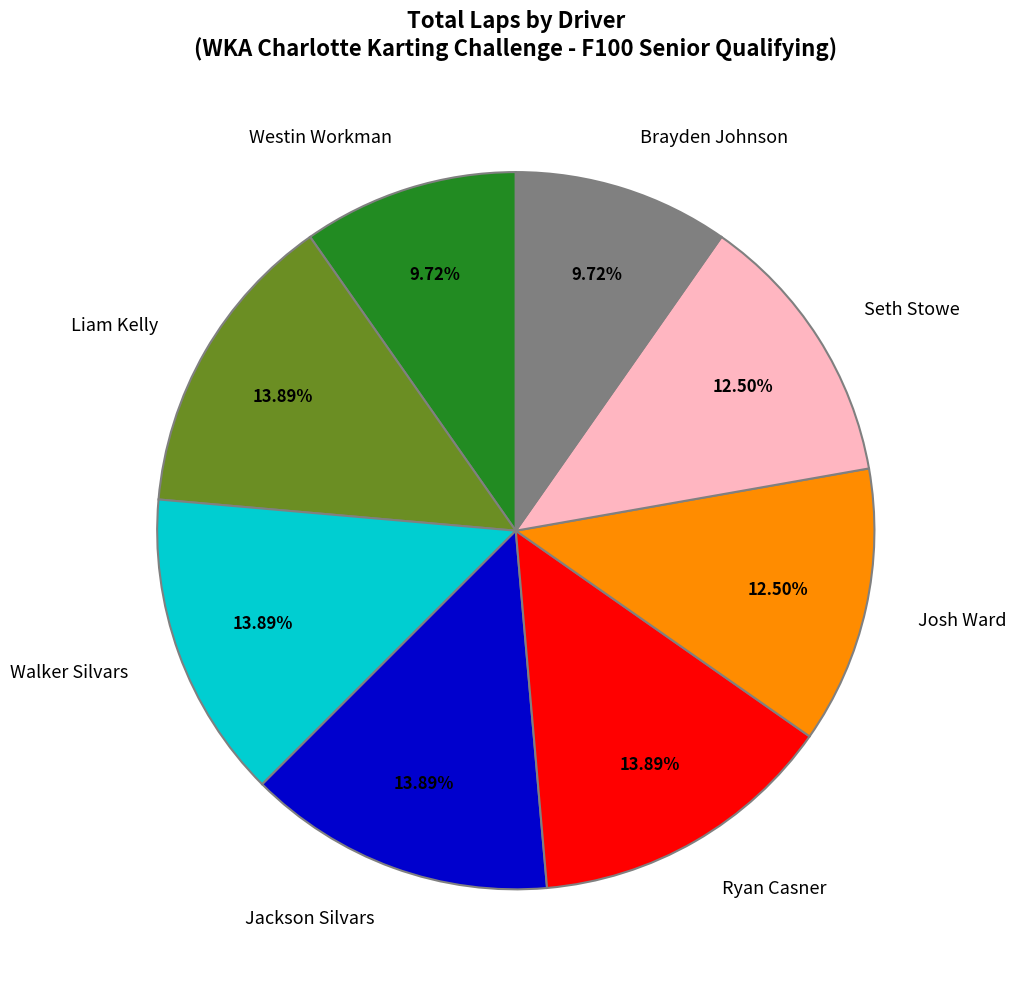

Is there a majority slice in this chart?

No